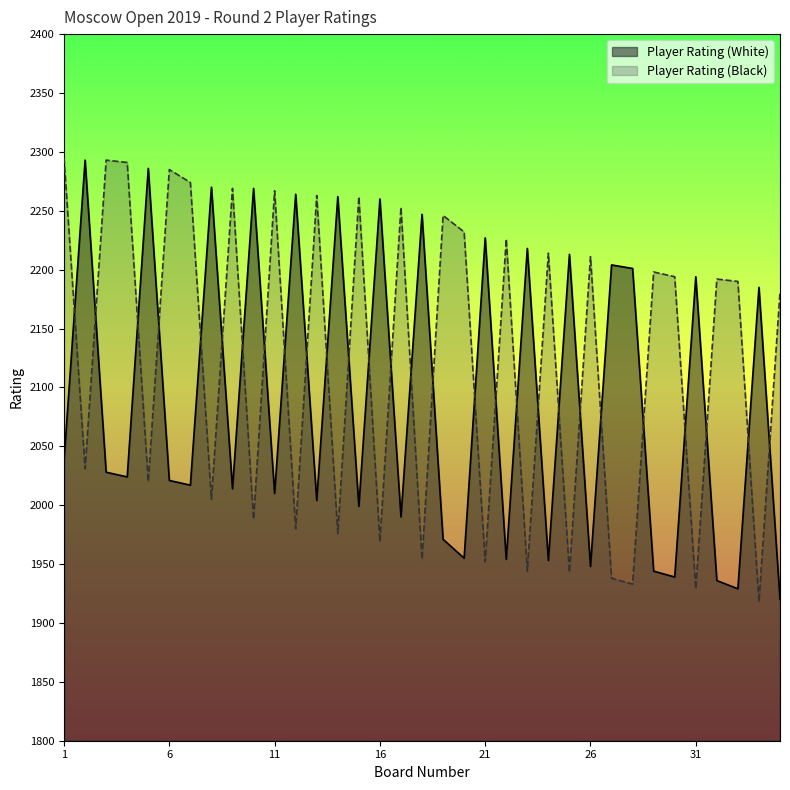

At which category does Player Rating (Black) reach its first local valley?

2